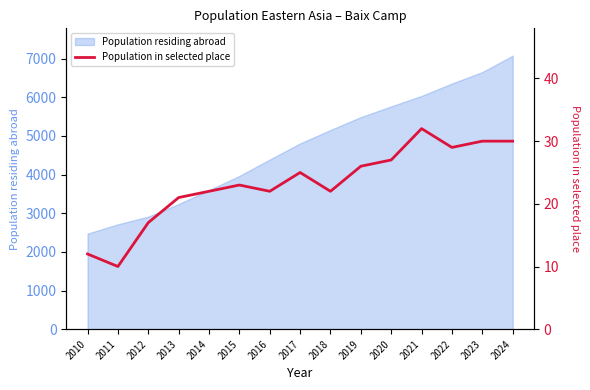

True or false: the data has more than 0 interior local peaks.

True